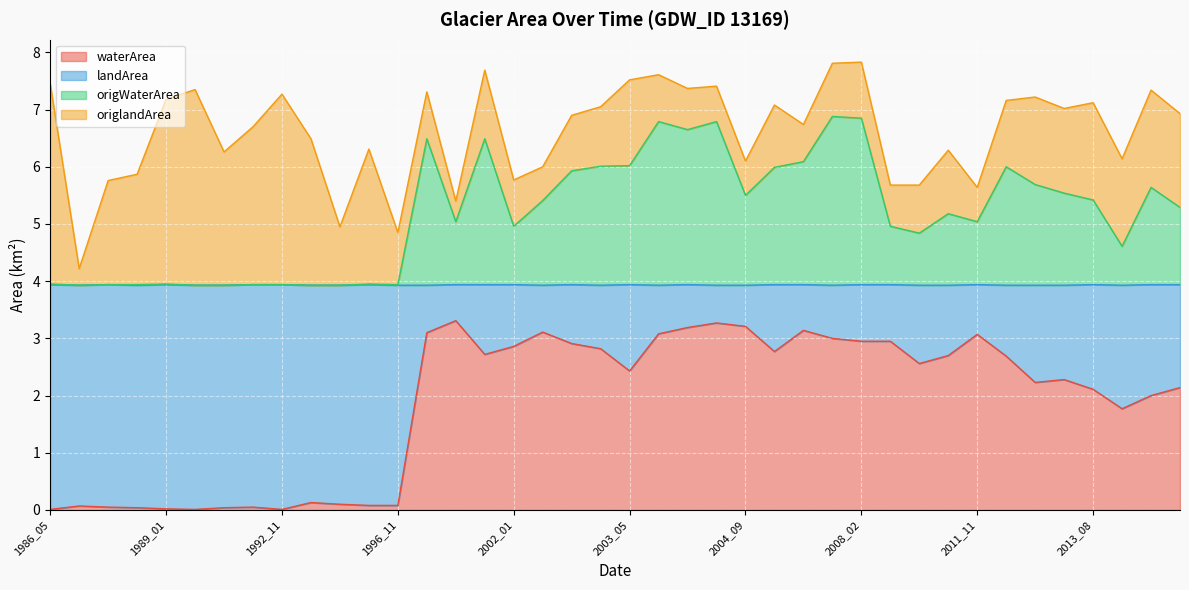

At which label is origWaterArea closest to 5?

2008_11